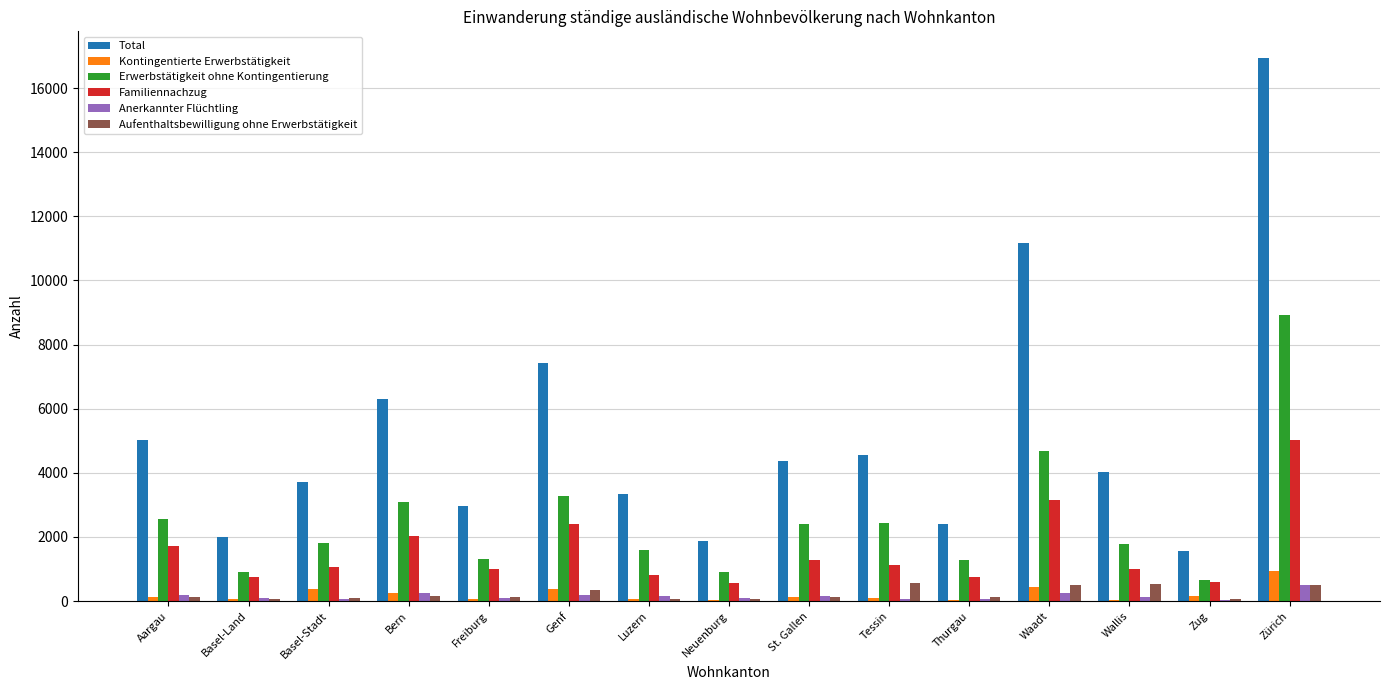

Which label corresponds to the largest value in the chart?

Zürich